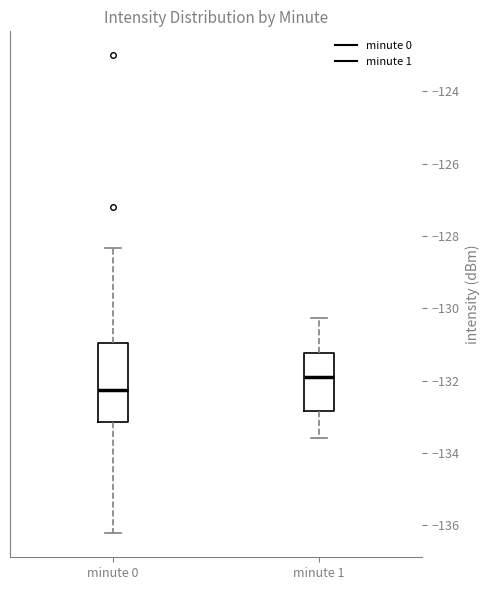

Which box is the tallest, from its lower edge to its upper edge?

minute 0